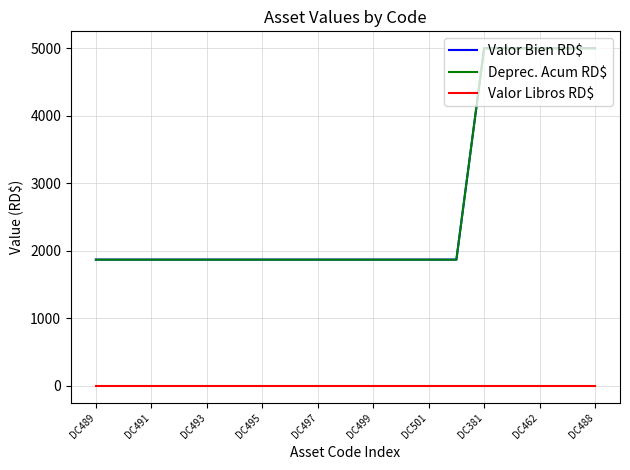

What is the greatest value displayed?

4998